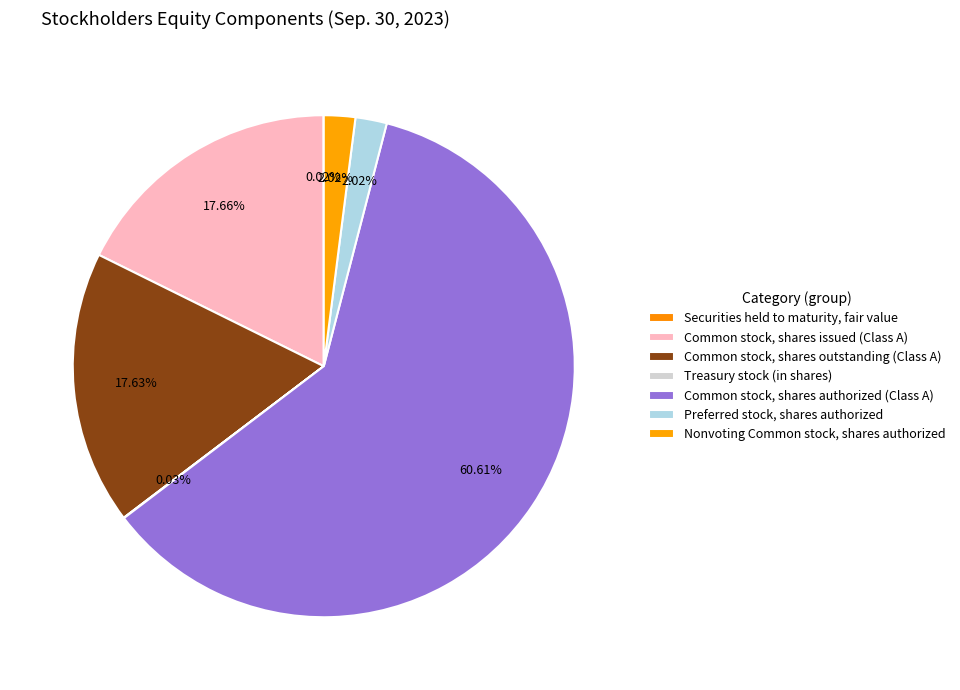

Which slice is the smallest?

Securities held to maturity, fair value